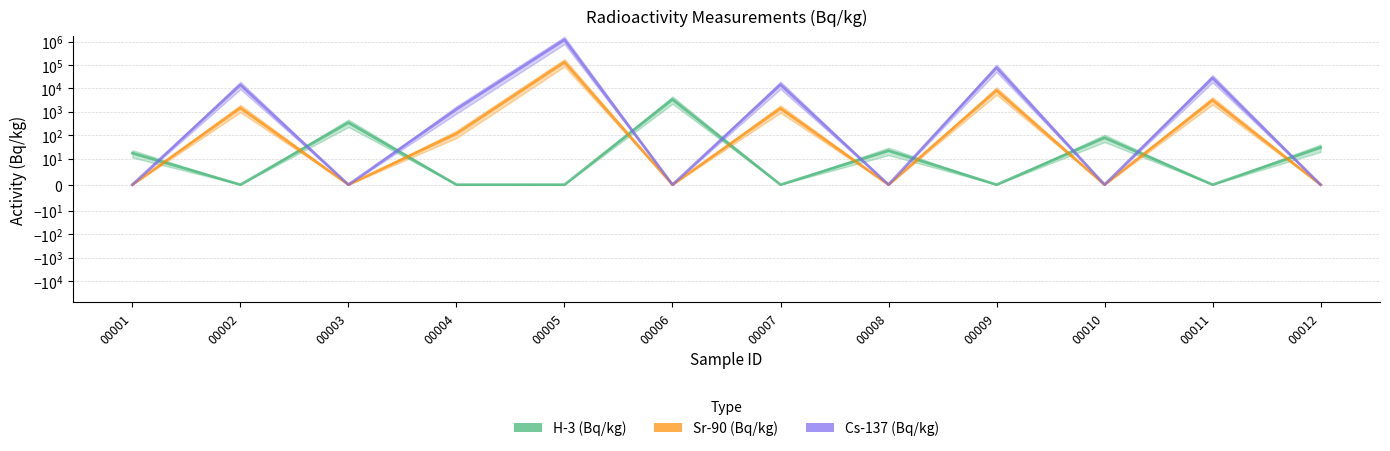

Reading left to right, extract all data points from this chart.

H-3 (Bq/kg): 00001=17.1	00002=0.0	00003=345.4	00004=0.0	00005=0.0	00006=3362.0	00007=0.0	00008=21.8	00009=0.0	00010=78.1	00011=0.0	00012=29.9
Sr-90 (Bq/kg): 00001=0.0	00002=1461.0	00003=0.0	00004=116.3	00005=131400.0	00006=0.0	00007=1393.0	00008=0.0	00009=8193.0	00010=0.0	00011=3123.0	00012=0.0
Cs-137 (Bq/kg): 00001=0.0	00002=14160.0	00003=0.0	00004=1281.0	00005=1189000.0	00006=0.0	00007=14440.0	00008=0.0	00009=76540.0	00010=0.0	00011=27620.0	00012=0.0